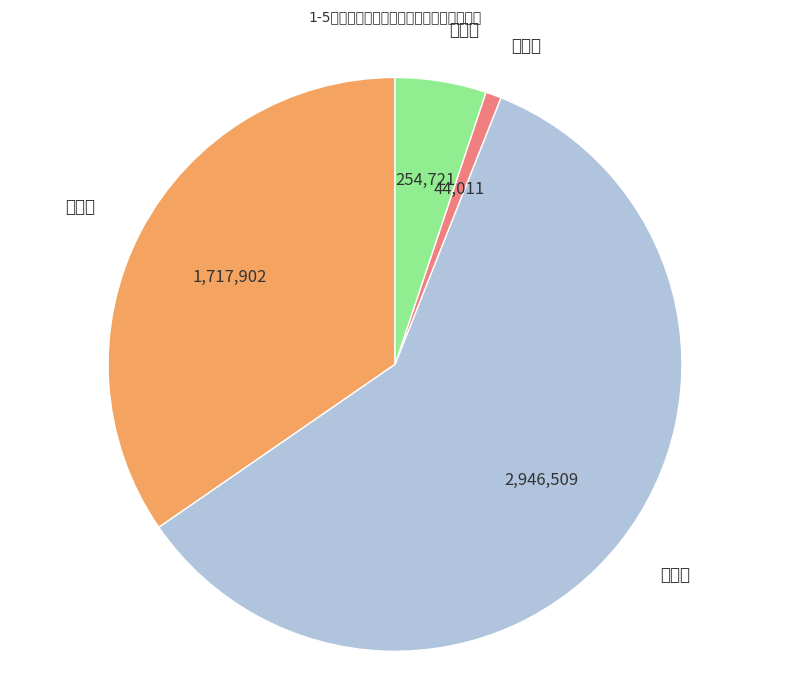

Which category has the smallest portion of the pie?

住宿业